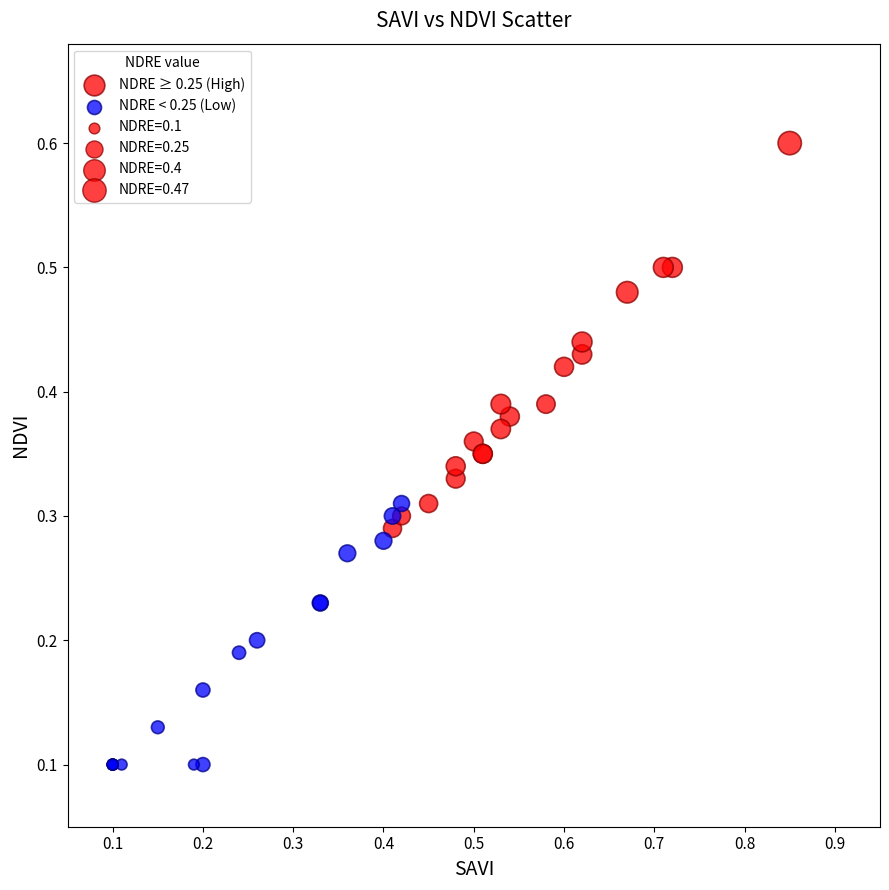

Which series reaches the maximum Y coordinate?

NDRE ≥ 0.25 (High)